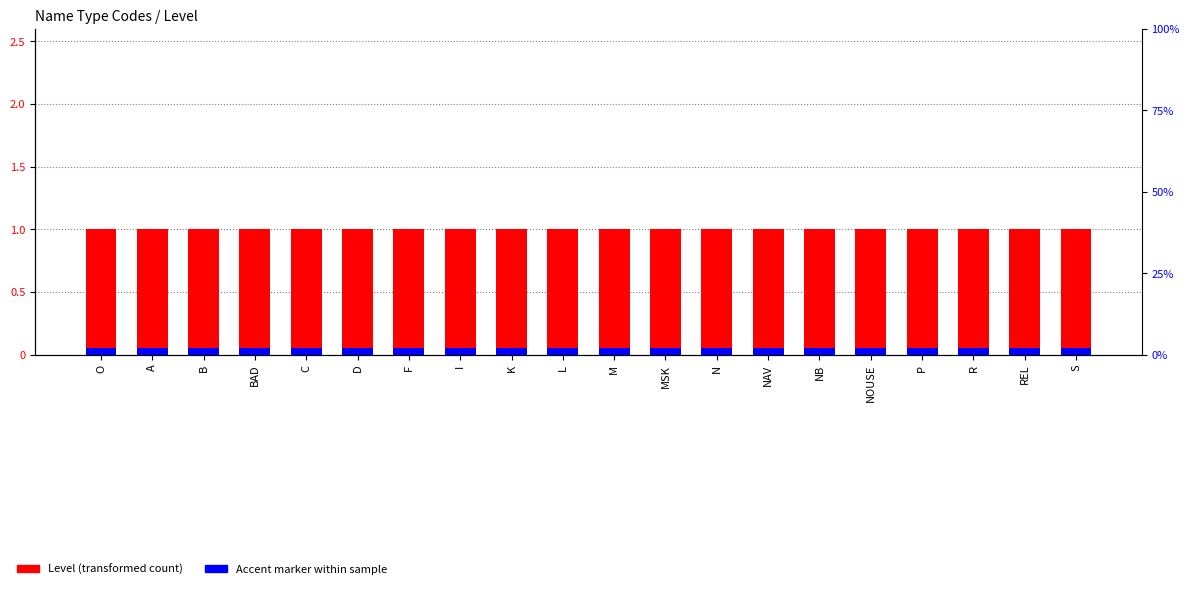

What is the value of the Accent marker within sample bar at the 14th from the left?

0.1